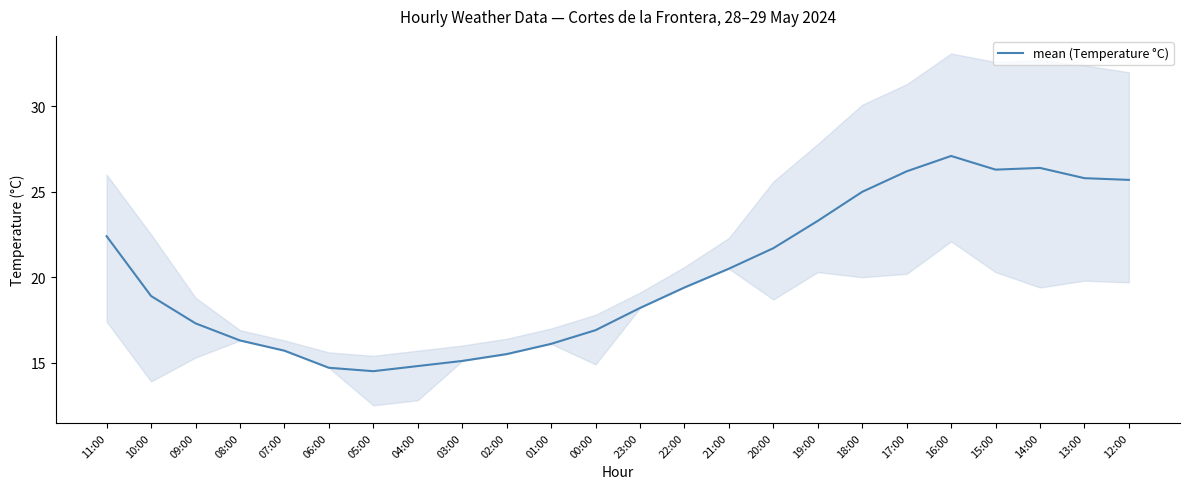

What is the minimum value shown in the chart?

14.5